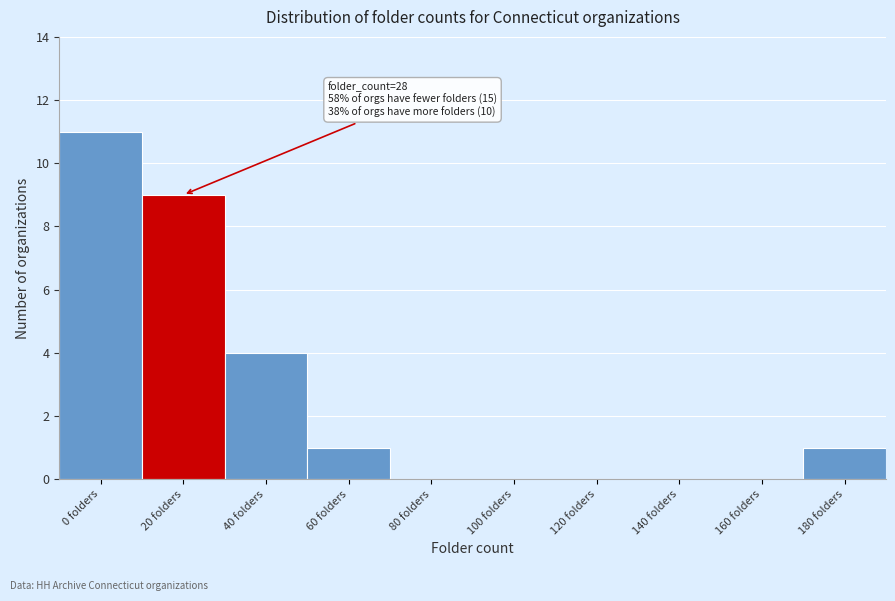

Reading right to left, what are all the values shown in this chart?

180 folders=1	160 folders=0	140 folders=0	120 folders=0	100 folders=0	80 folders=0	60 folders=1	40 folders=4	20 folders=9	0 folders=11